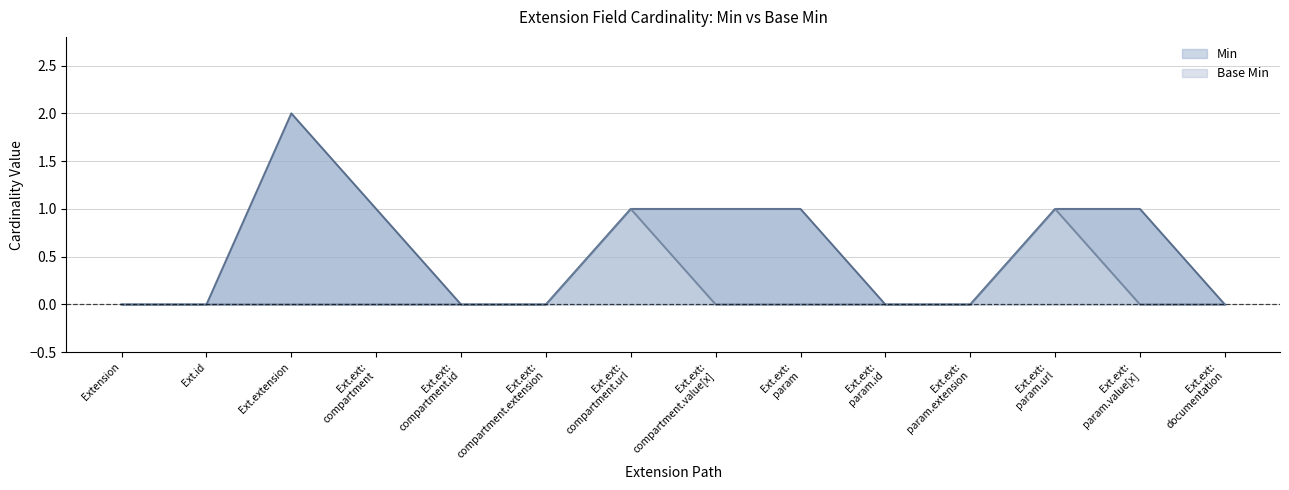

True or false: Base Min and Min intersect in this chart.

False